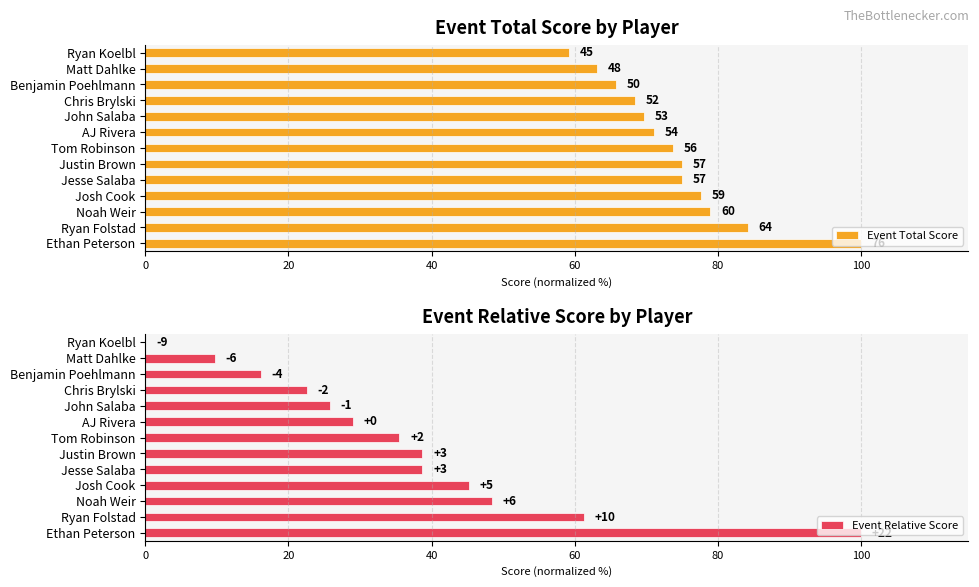

True or false: Event Total Score has a value of 128.5 at Jesse Salaba.

False